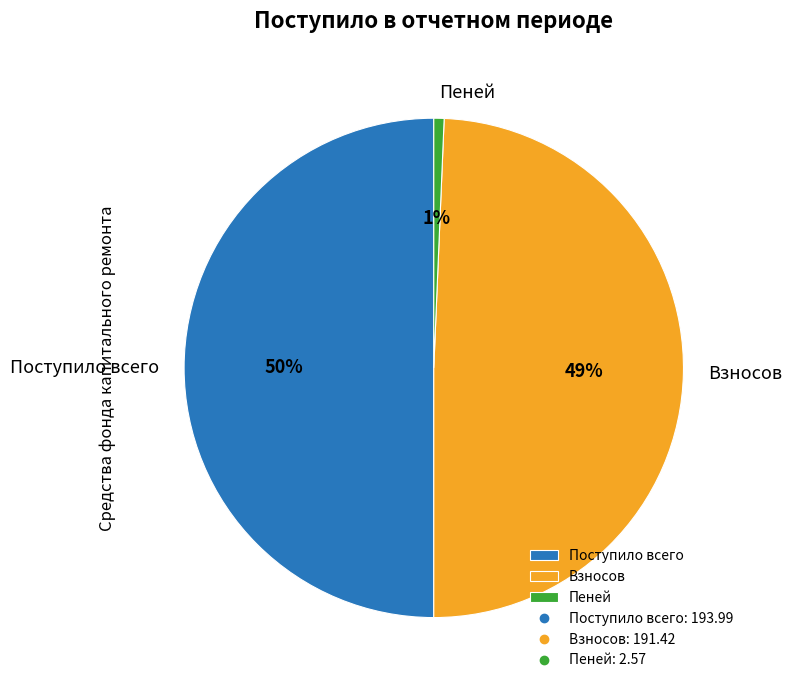

The Взносов slice represents 49% of the pie. True or false?

True